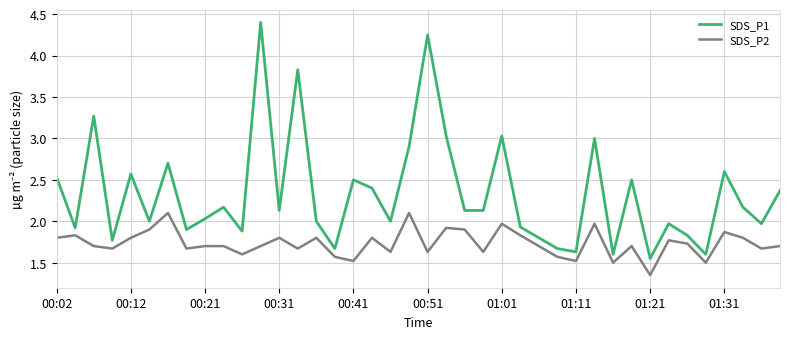

Rank the series by their maximum value, from lowest to highest.

SDS_P2, SDS_P1